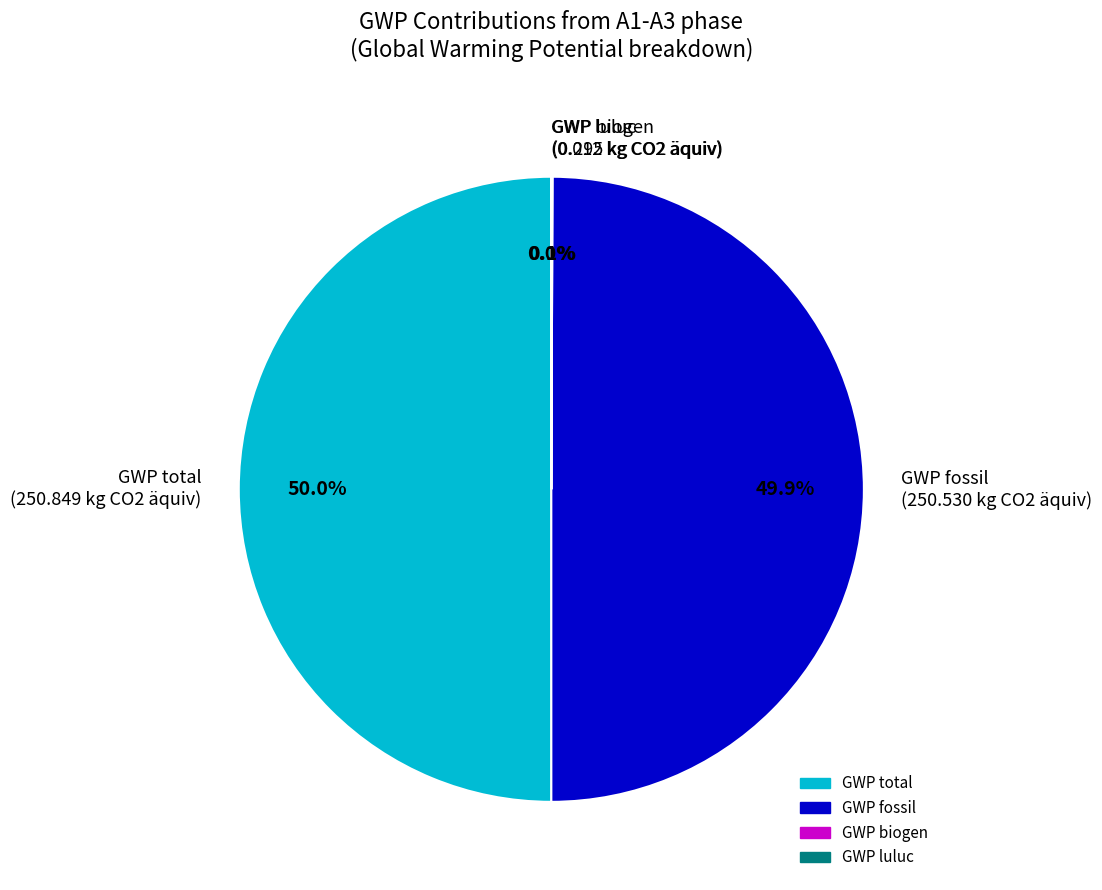

Combined, what portion of the pie is GWP total and GWP fossil?

99.9%